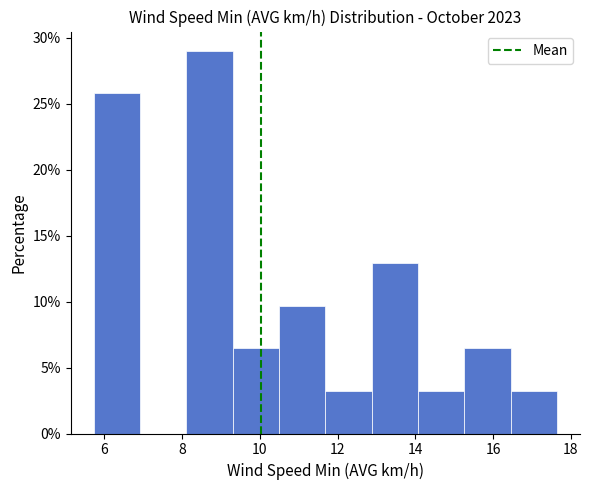

Reading left to right, transcribe this chart: for each bar, give the range it covers on the x-axis and its height. Neither the bar edges nor the heights are printed on the chart, so give them approximately, as read against the axes.

5.8 to 7.0: 26.0
7.0 to 8.2: 0
8.2 to 9.4: 29.0
9.4 to 10.4: 6.5
10.4 to 11.6: 9.5
11.6 to 12.8: 3.0
12.8 to 14.0: 13.0
14.0 to 15.2: 3.0
15.2 to 16.4: 6.5
16.4 to 17.6: 3.0